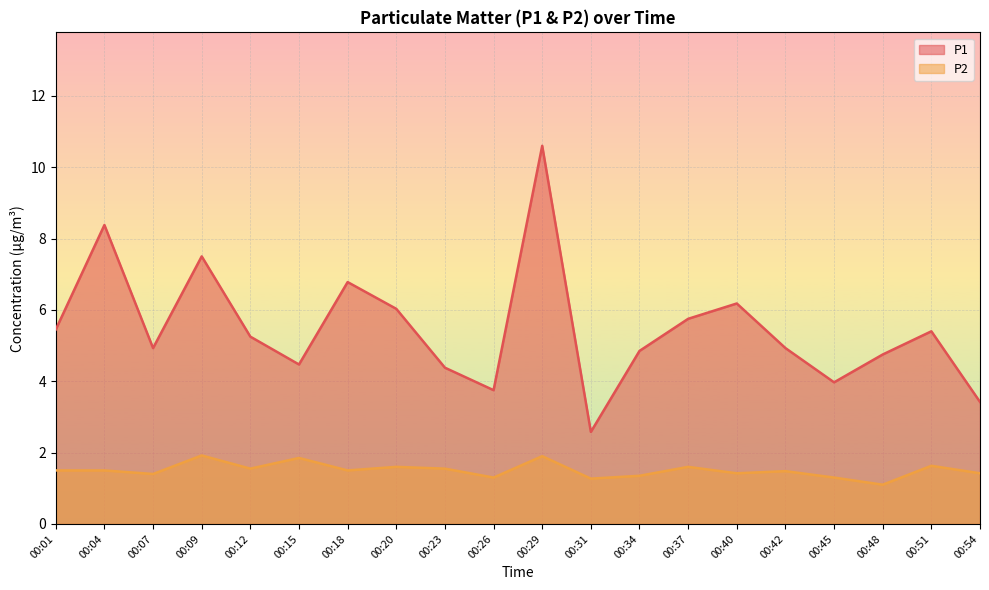

At which category does P1 reach its first local peak?

00:04